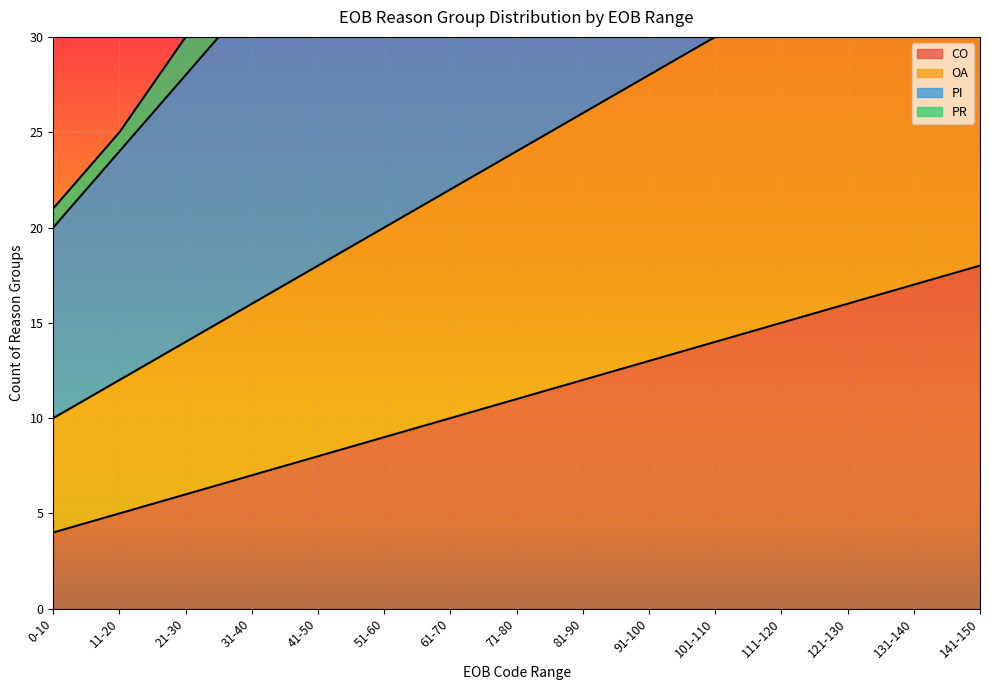

The CO series shows 15 at 111-120. True or false?

True